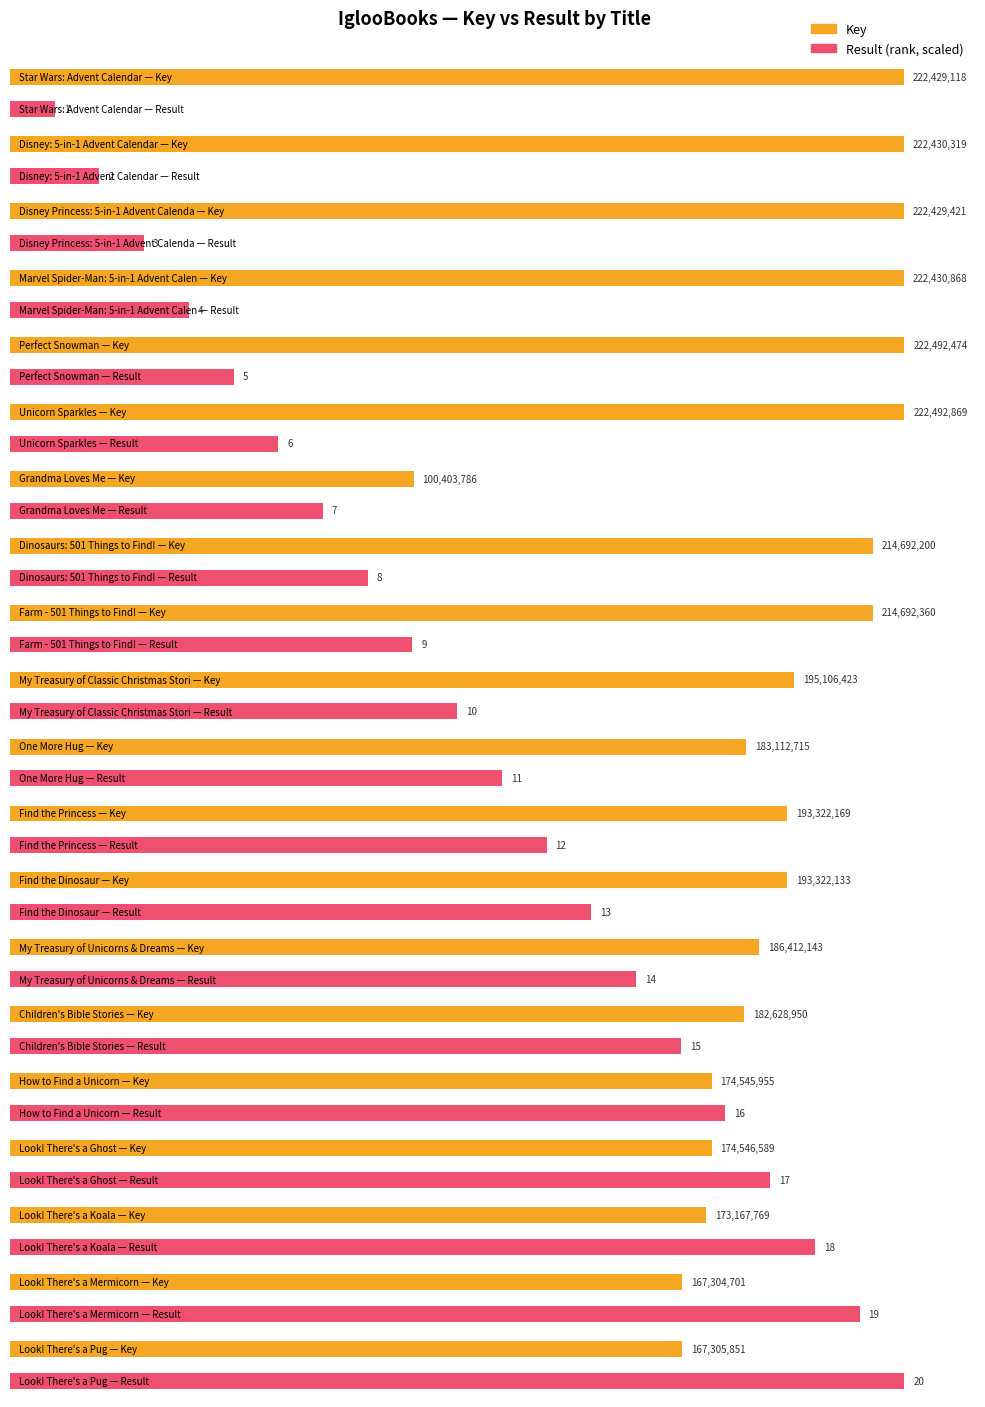

Is the value of Key at One More Hug greater than the value of Result at Disney: 5-in-1 Advent Calendar?

Yes